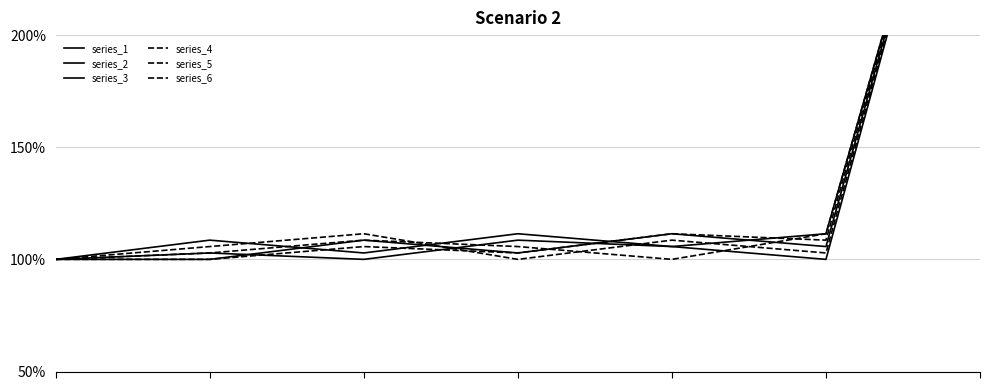

How many lines are shown in the chart?

6